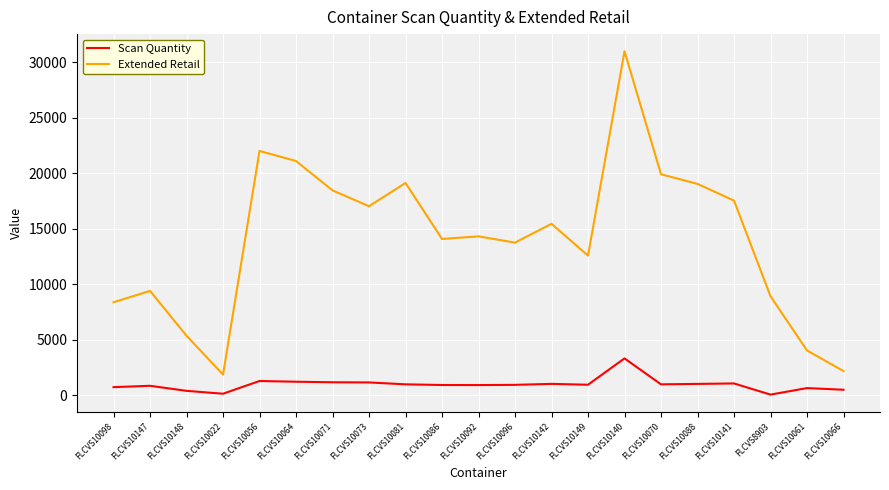

At which label does Scan Quantity first exceed 928?

FLCVS10056